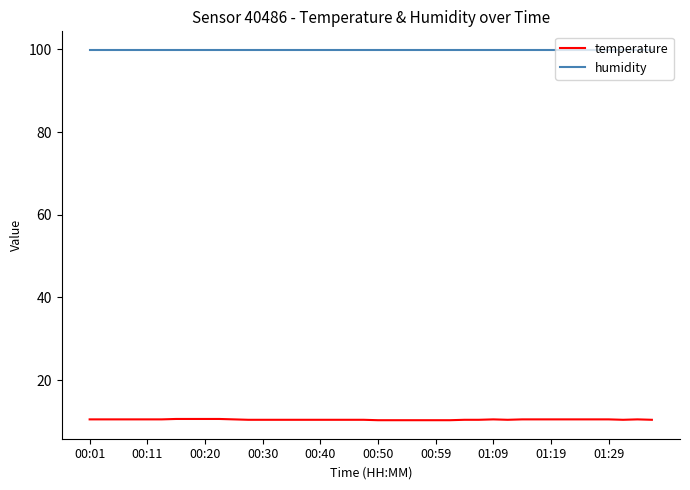

What is the maximum value shown in the chart?

99.9